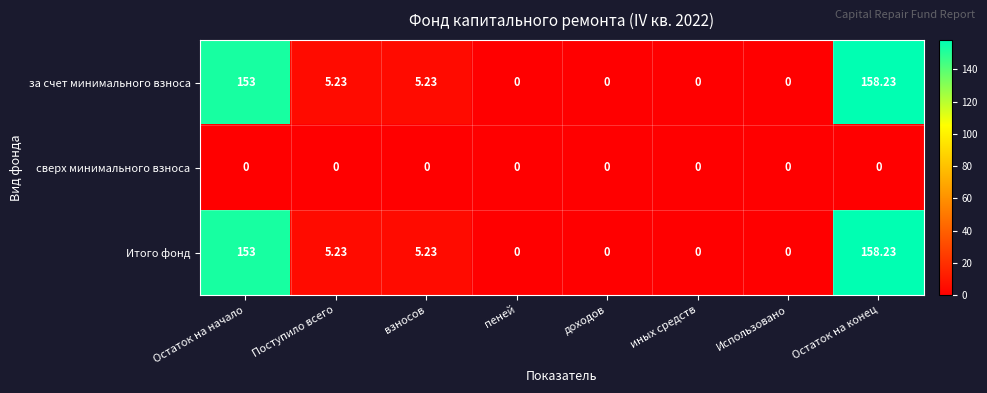

At which category is the sum across all series the highest?

Остаток на конец